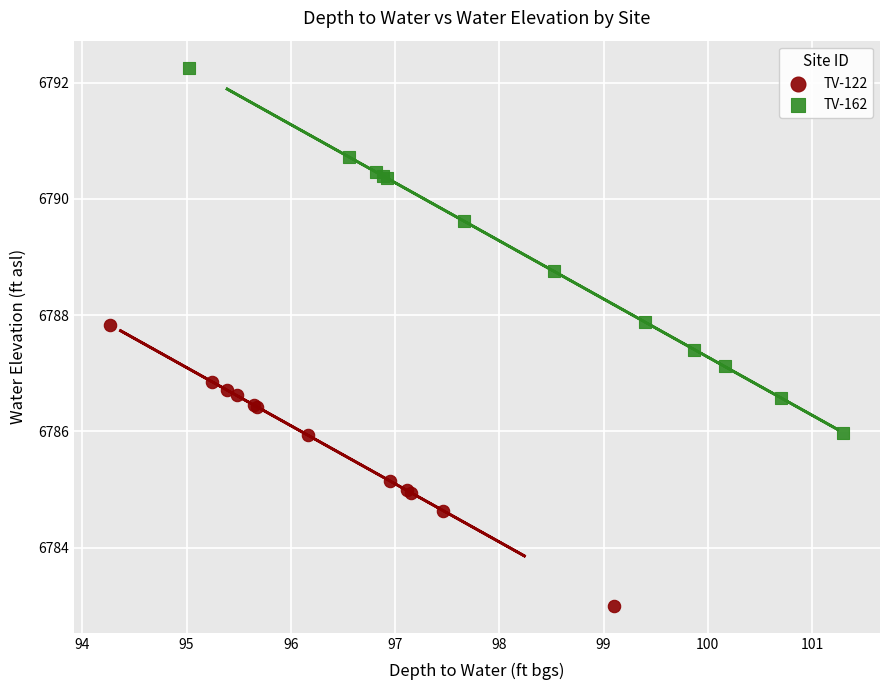

What are all the series names shown in the legend?

TV-122, TV-162